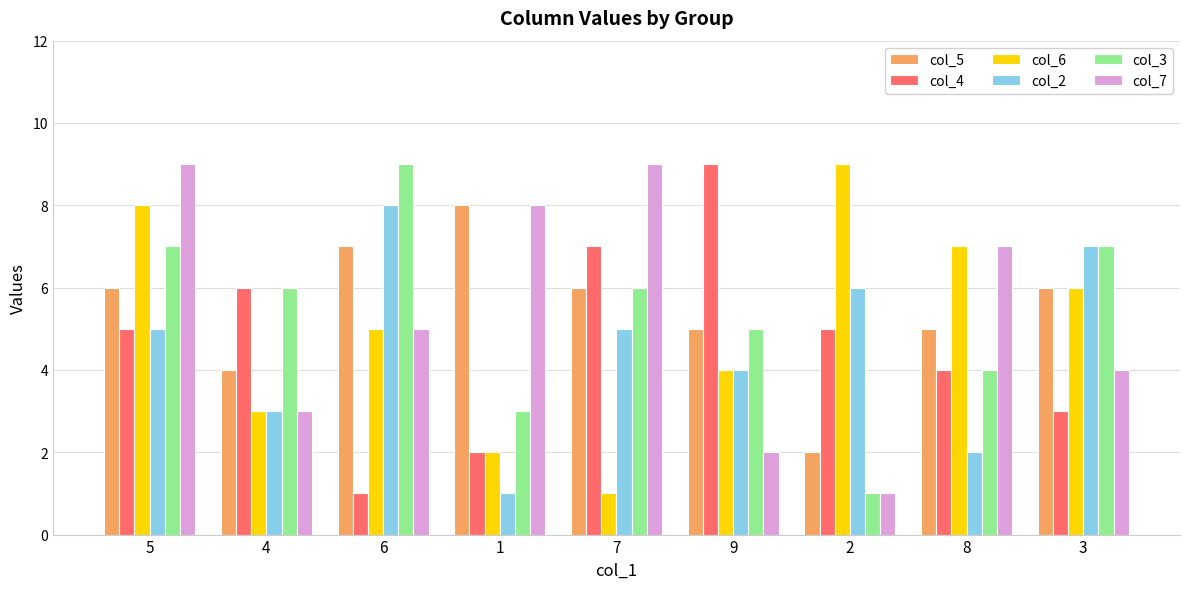

Where does the col_7 series first go above 5?

5